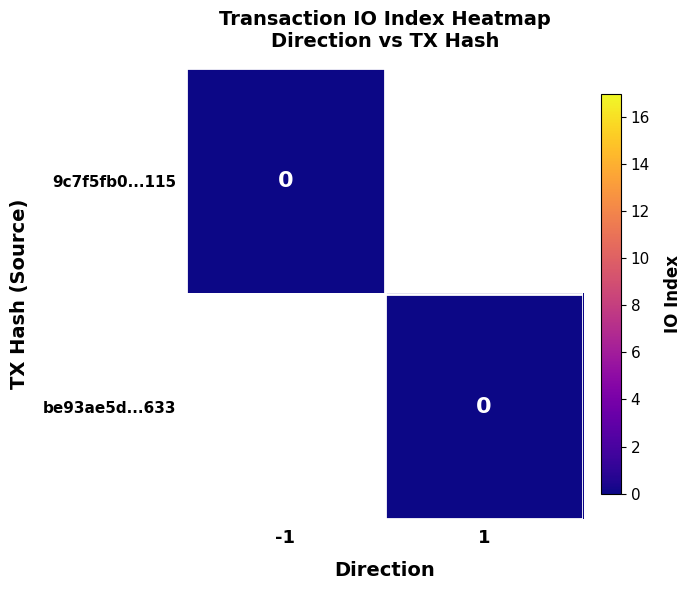

Is the value of be93ae5d...633 at 1 greater than the value of 9c7f5fb0...115 at -1?

No